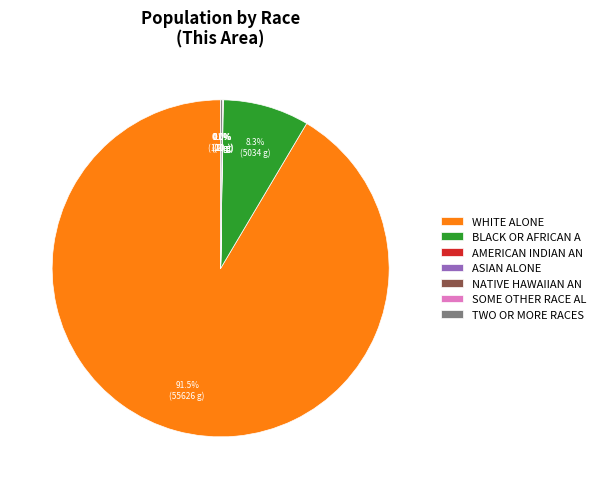

What is the majority slice?

WHITE ALONE